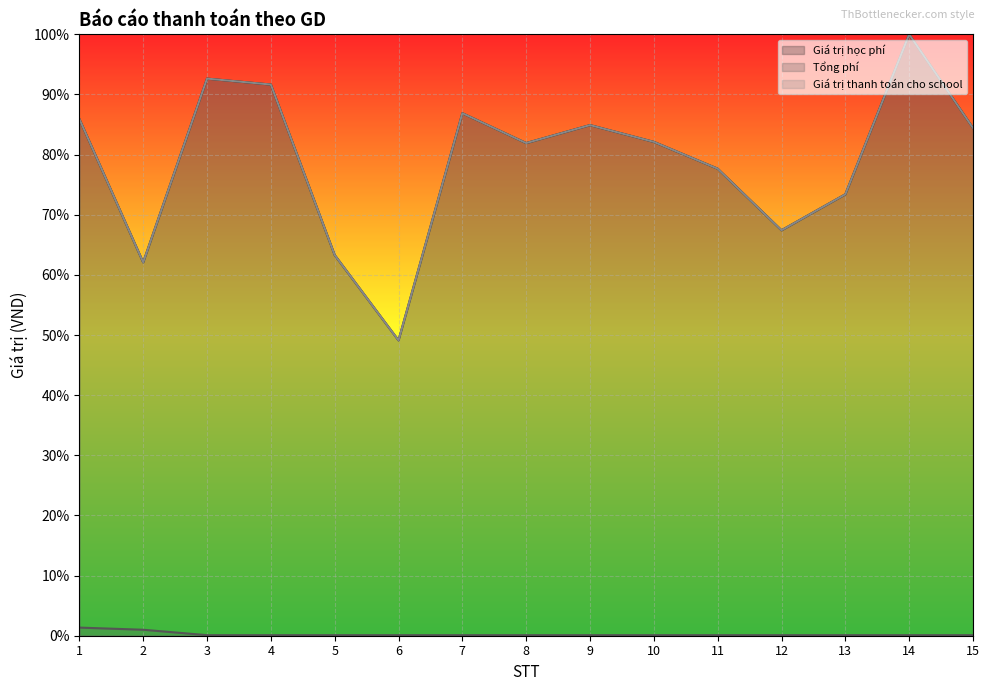

The value of Tổng phí at 12 is 0.0. True or false?

True